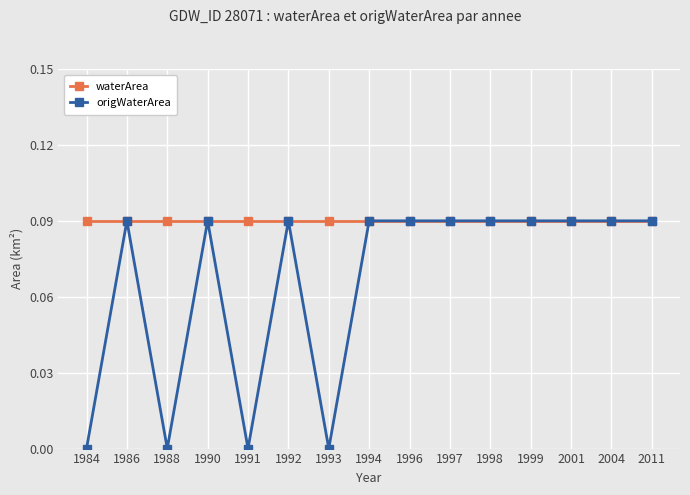

True or false: origWaterArea has more than 2 interior local peaks.

True